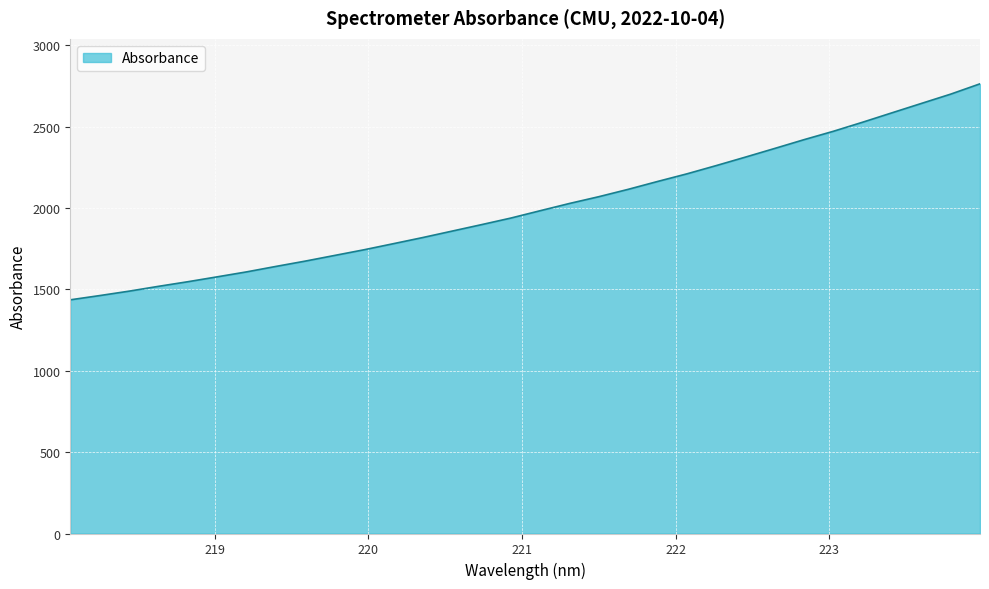

What is the smallest value displayed?

1436.0